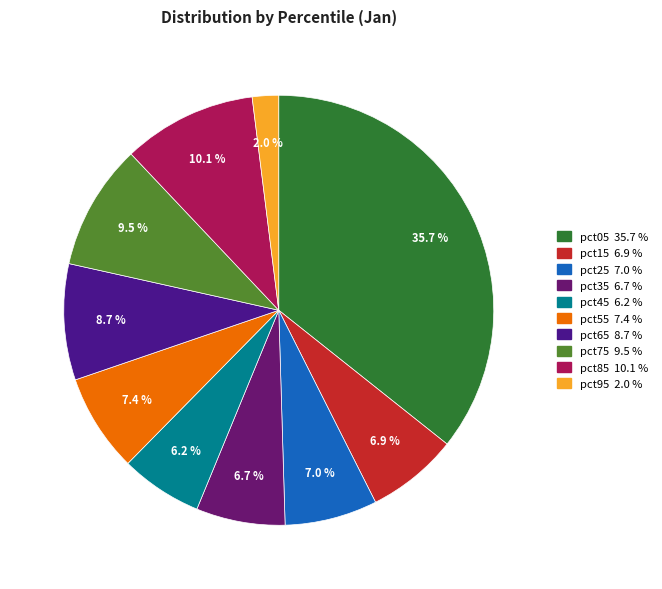

Which slice is the largest?

pct05